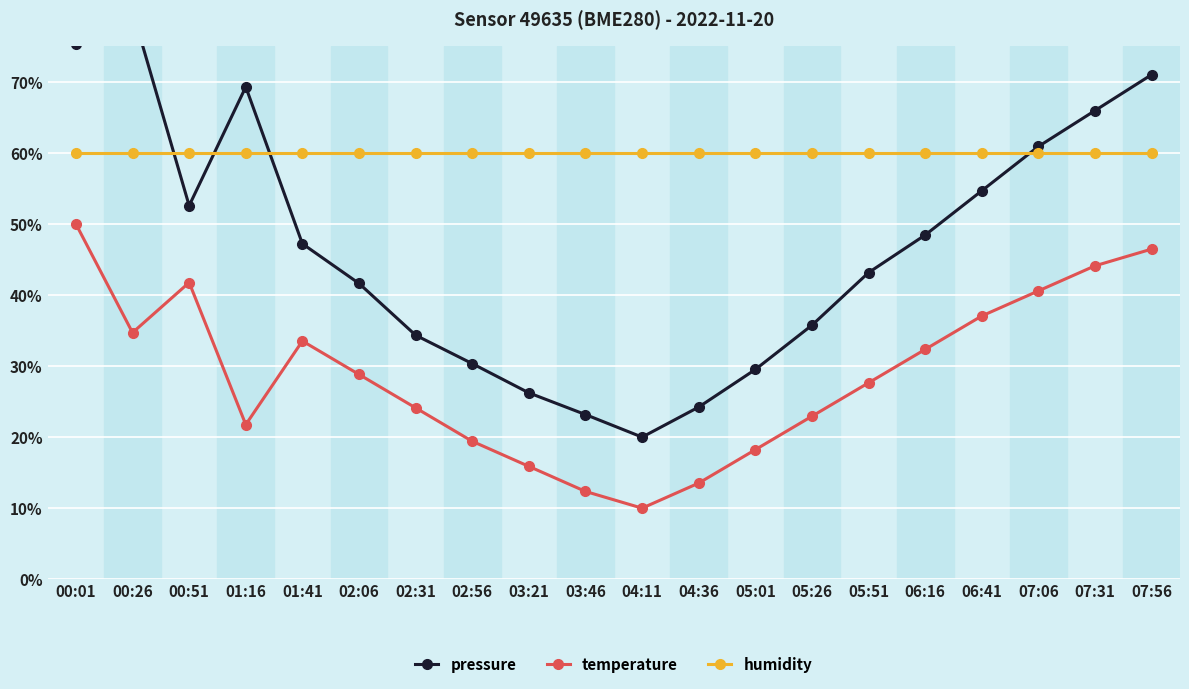

Reading left to right, what are all the values shown in this chart?

pressure: 75.3	80.0	52.6	69.3	47.2	41.6	34.3	30.3	26.2	23.2	20.0	24.2	29.5	35.8	43.2	48.5	54.7	60.9	66.0	71.0
temperature: 50.0	34.7	41.8	21.8	33.5	28.8	24.1	19.4	15.9	12.4	10.0	13.5	18.2	22.9	27.6	32.4	37.1	40.6	44.1	46.5
humidity: 60.0	60.0	60.0	60.0	60.0	60.0	60.0	60.0	60.0	60.0	60.0	60.0	60.0	60.0	60.0	60.0	60.0	60.0	60.0	60.0